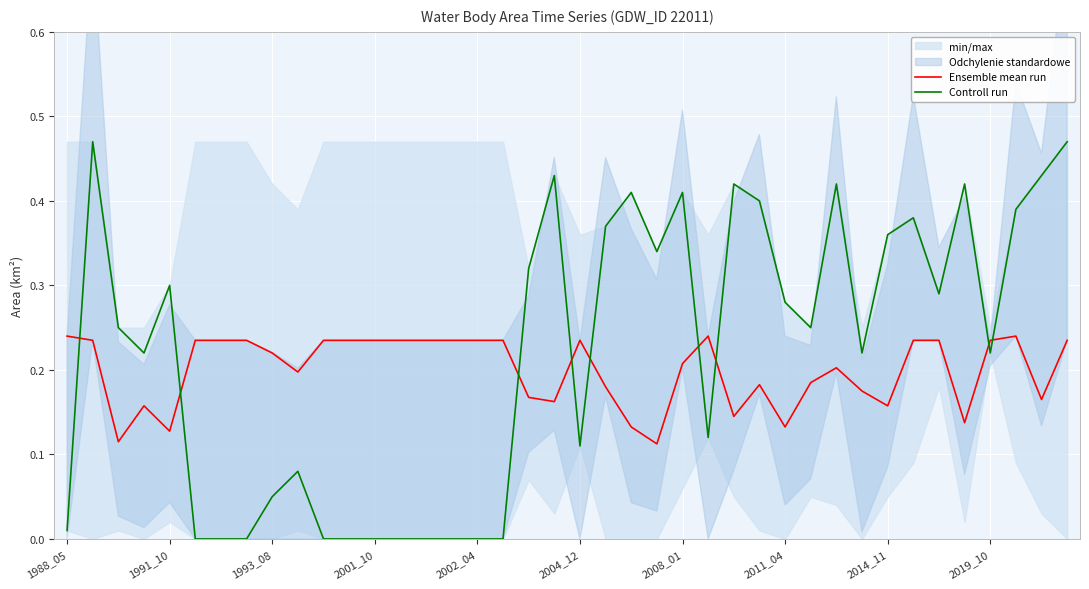

How many intersections are there between Controll run and Ensemble mean run?

9